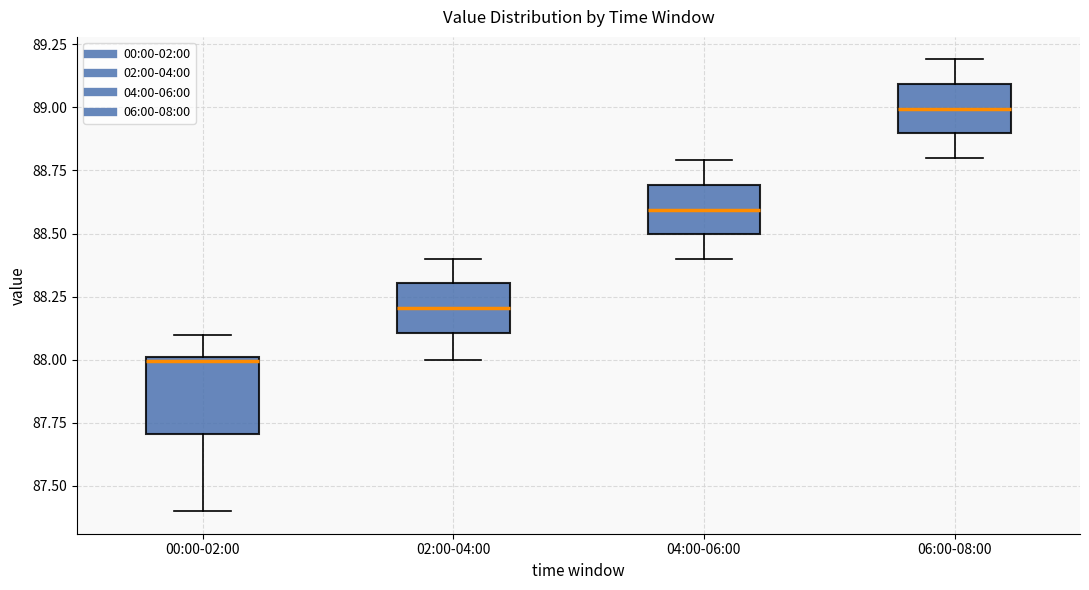

Reading left to right, transcribe this box plot: for each box, give where its median line is, the range the box spans, and where its two whiskers end, as read against the y-axis. The values are not printed on the chart, so give them approximately, as read against the axis.

00:00-02:00: median 88.0 (just below the box's upper edge), box 87.7 to 88.0, whiskers 87.4 to 88.1
02:00-04:00: median 88.2, box 88.1 to 88.3, whiskers 88.0 to 88.4
04:00-06:00: median 88.6, box 88.5 to 88.7, whiskers 88.4 to 88.8
06:00-08:00: median 89.0, box 88.9 to 89.1, whiskers 88.8 to 89.2